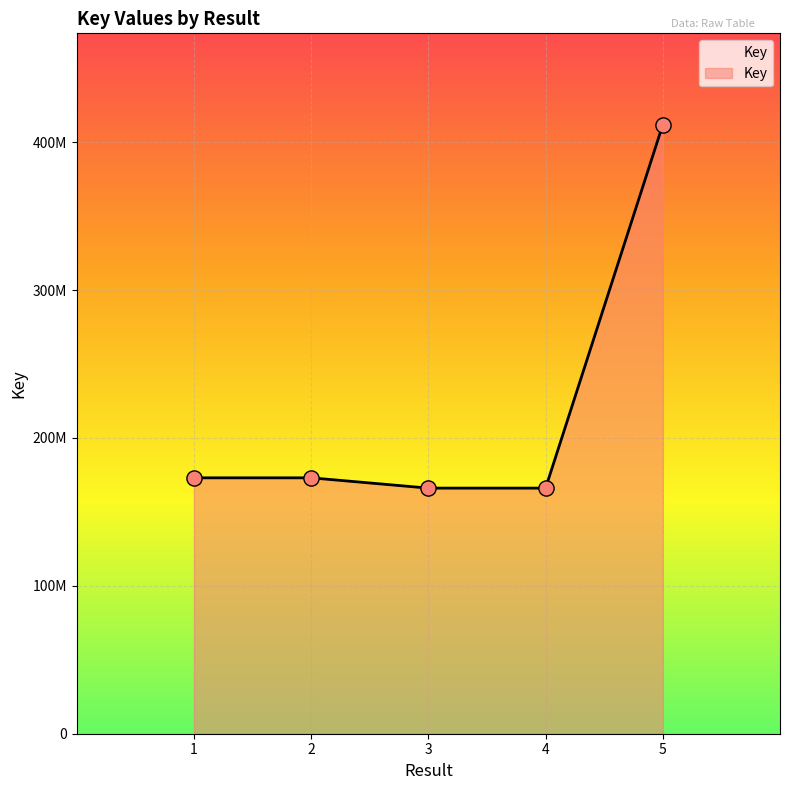

What is the ratio of the value at 5 to the value at 2?

2.4